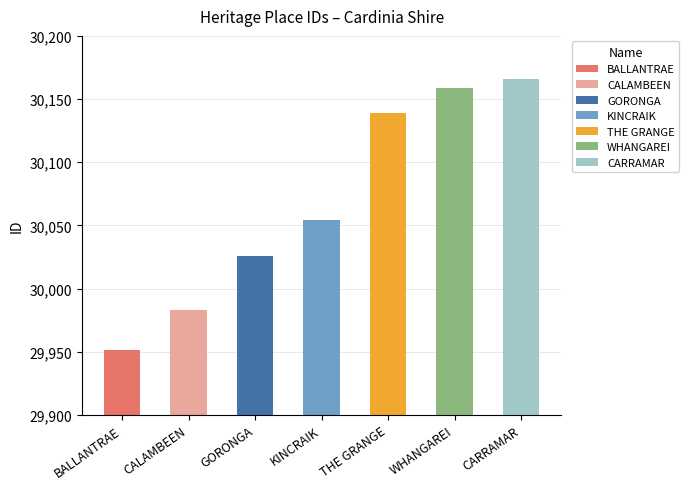

Between WHANGAREI and CARRAMAR, which is larger?

CARRAMAR